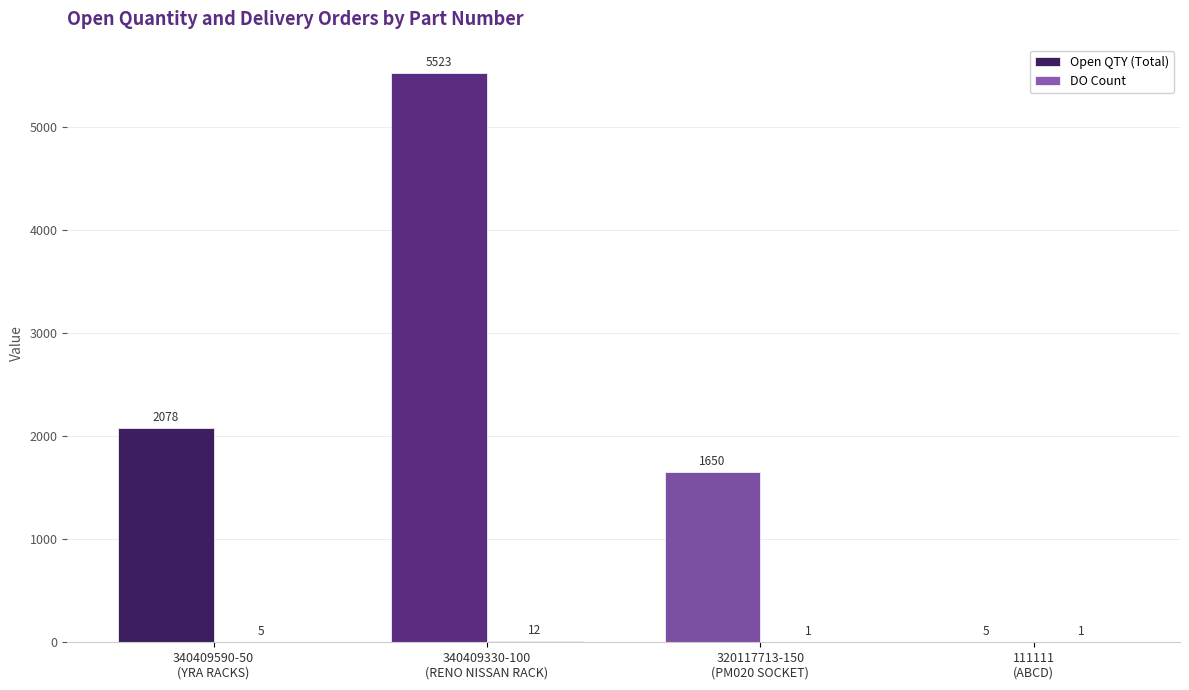

How many data points does each series have?

4